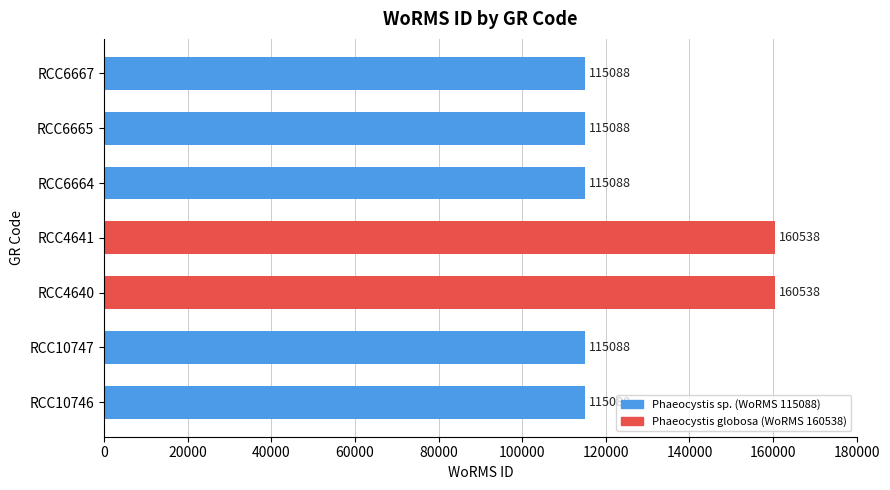

How many values are between 115088 and 160538?

7